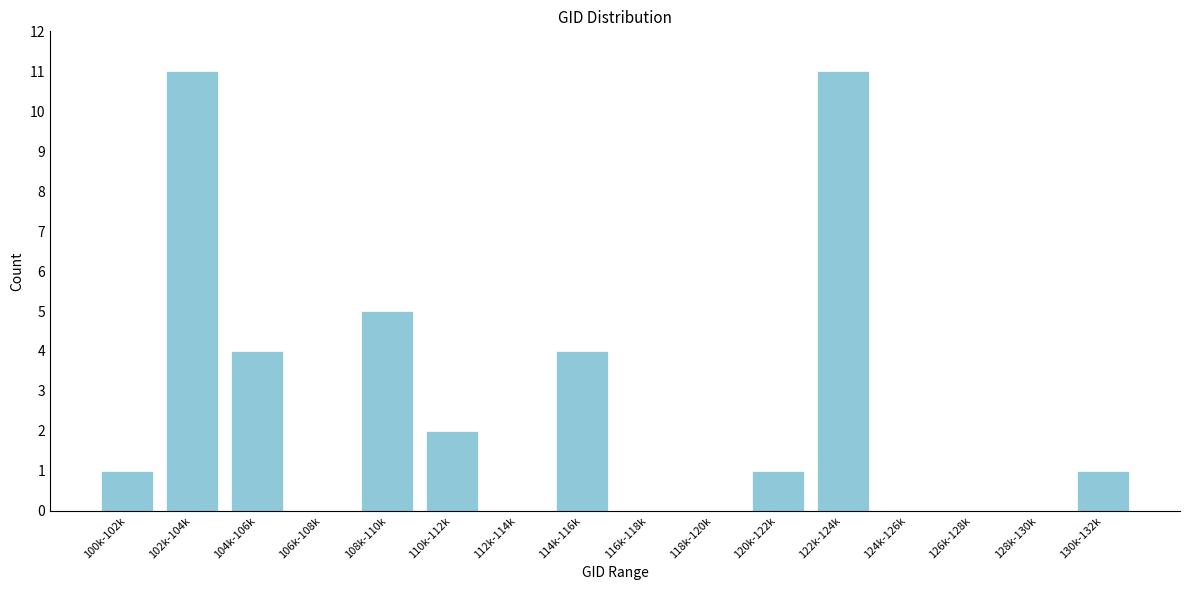

Reading left to right, list all the values displayed in this chart.

100k-102k=1	102k-104k=11	104k-106k=4	106k-108k=0	108k-110k=5	110k-112k=2	112k-114k=0	114k-116k=4	116k-118k=0	118k-120k=0	120k-122k=1	122k-124k=11	124k-126k=0	126k-128k=0	128k-130k=0	130k-132k=1